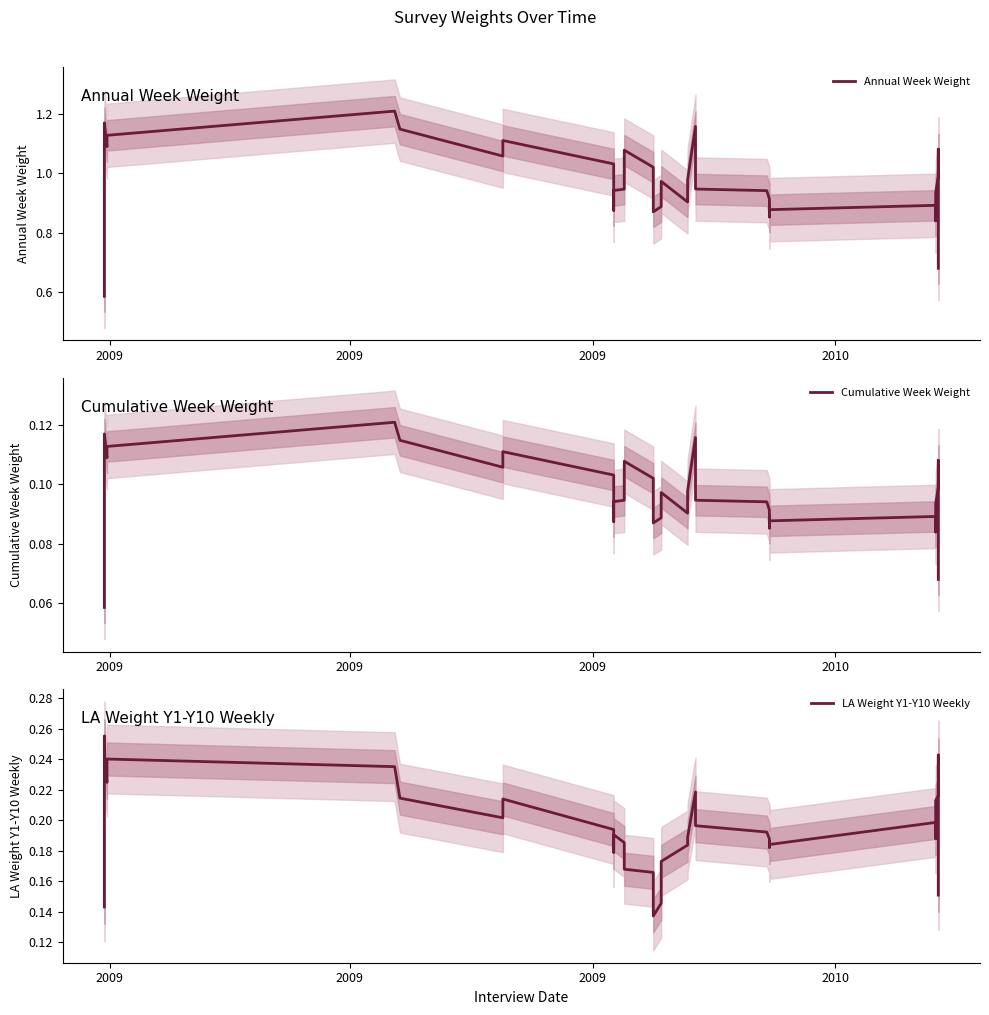

The Cumulative Week Weight series shows 0.0 at 2009. True or false?

False